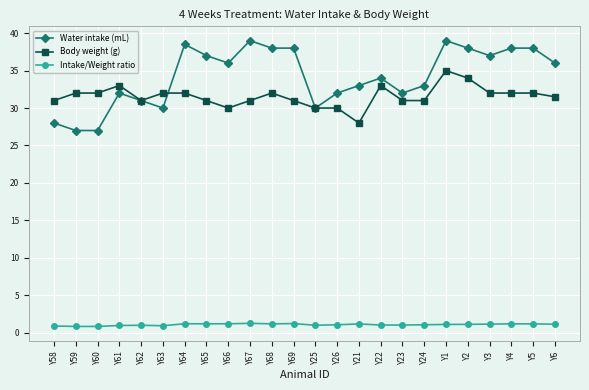

The value of Water intake (mL) at Y3 is 60.3. True or false?

False